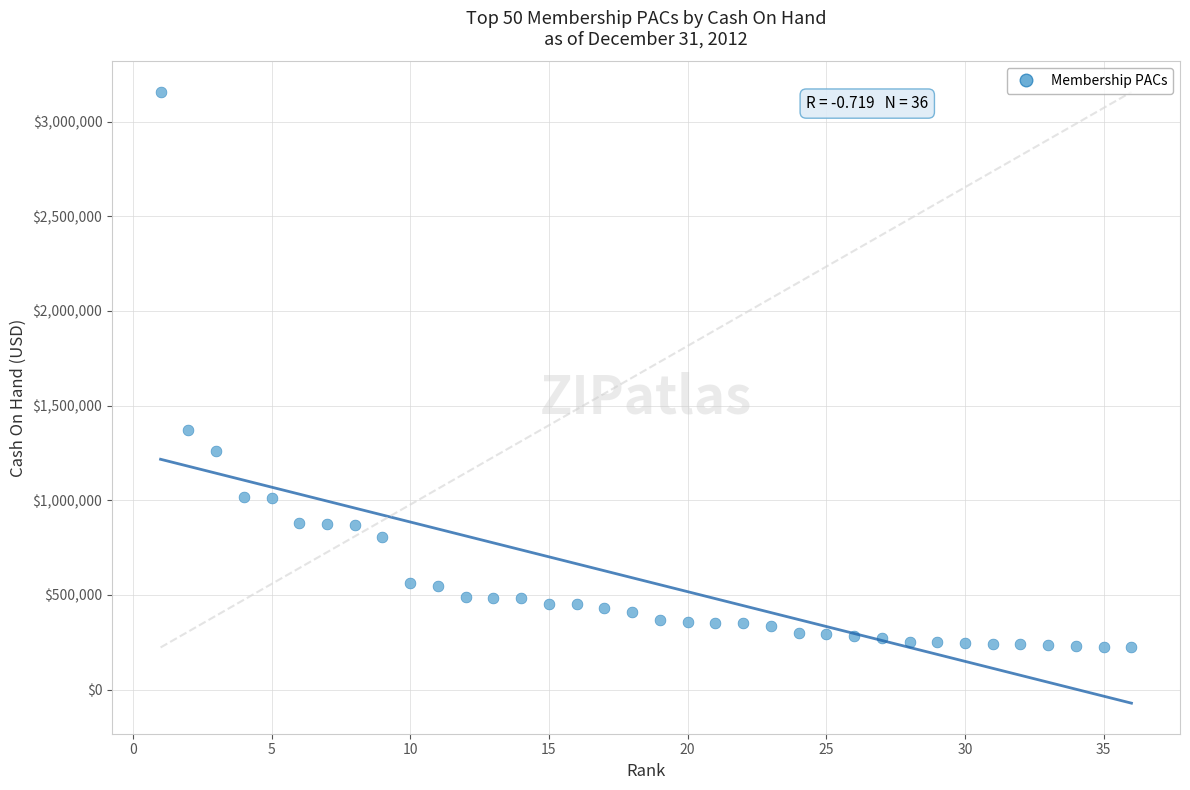

What is the range of Y values (max minus min)?

2932647.1